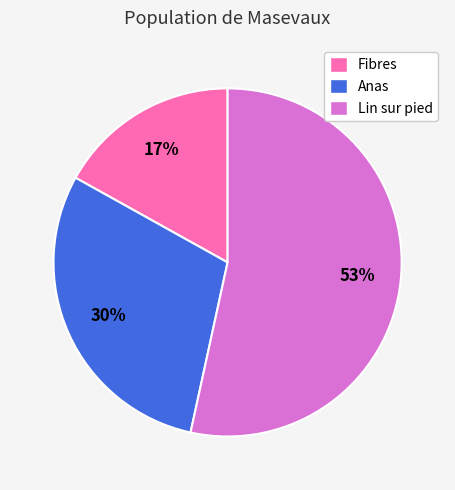

Is the sum of Fibres and Lin sur pied greater than half?

Yes